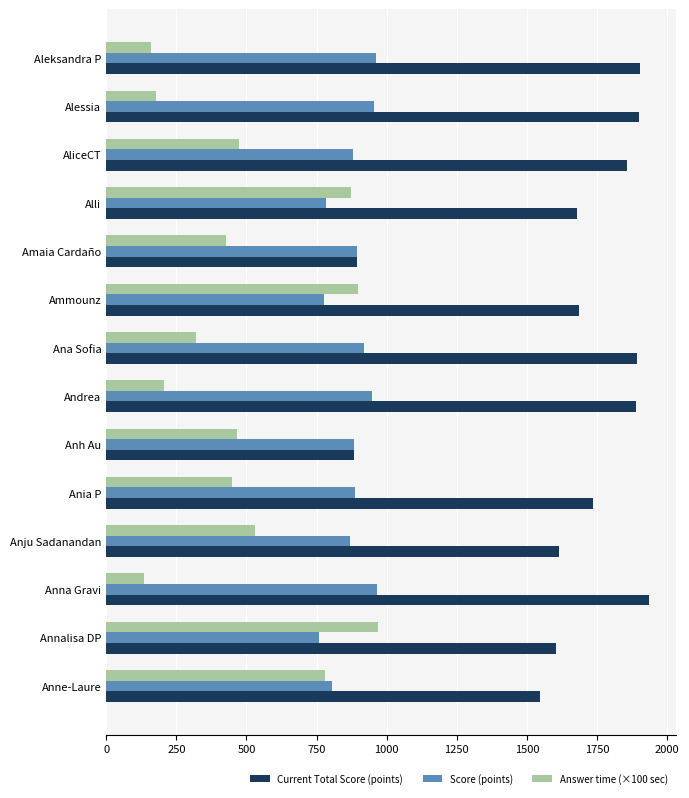

Which series has the largest total across all categories?

Current Total Score (points)